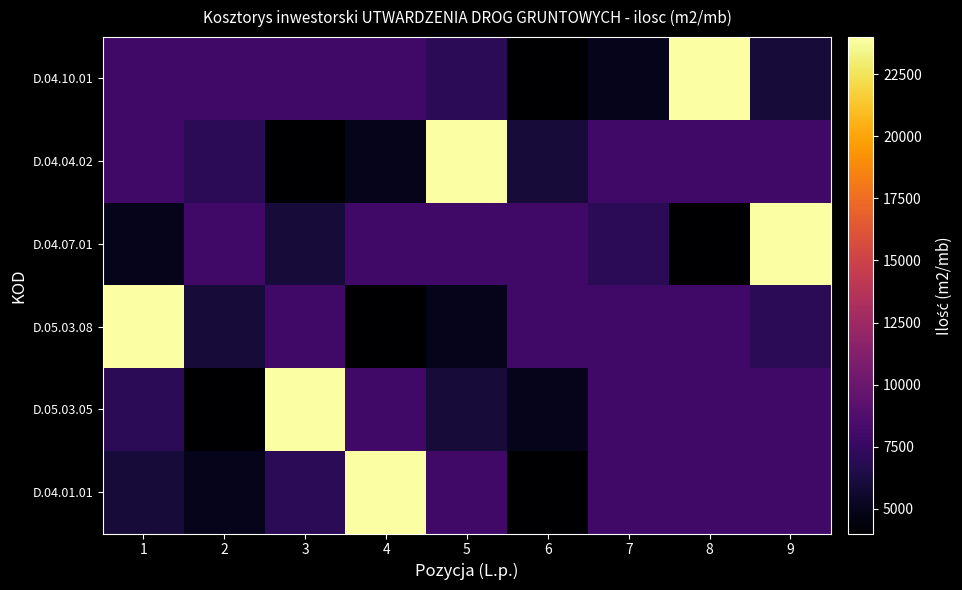

Between 3 and 2, which is larger?

3